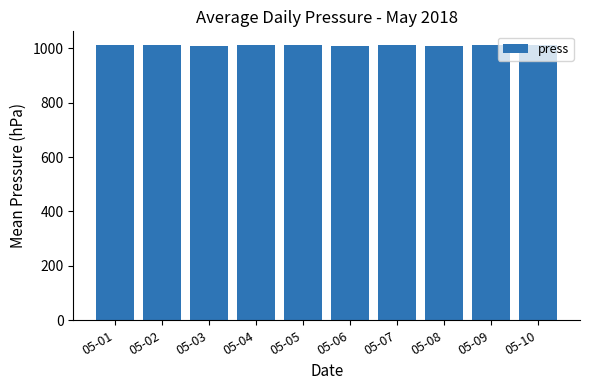

How many categories are shown in the chart?

10